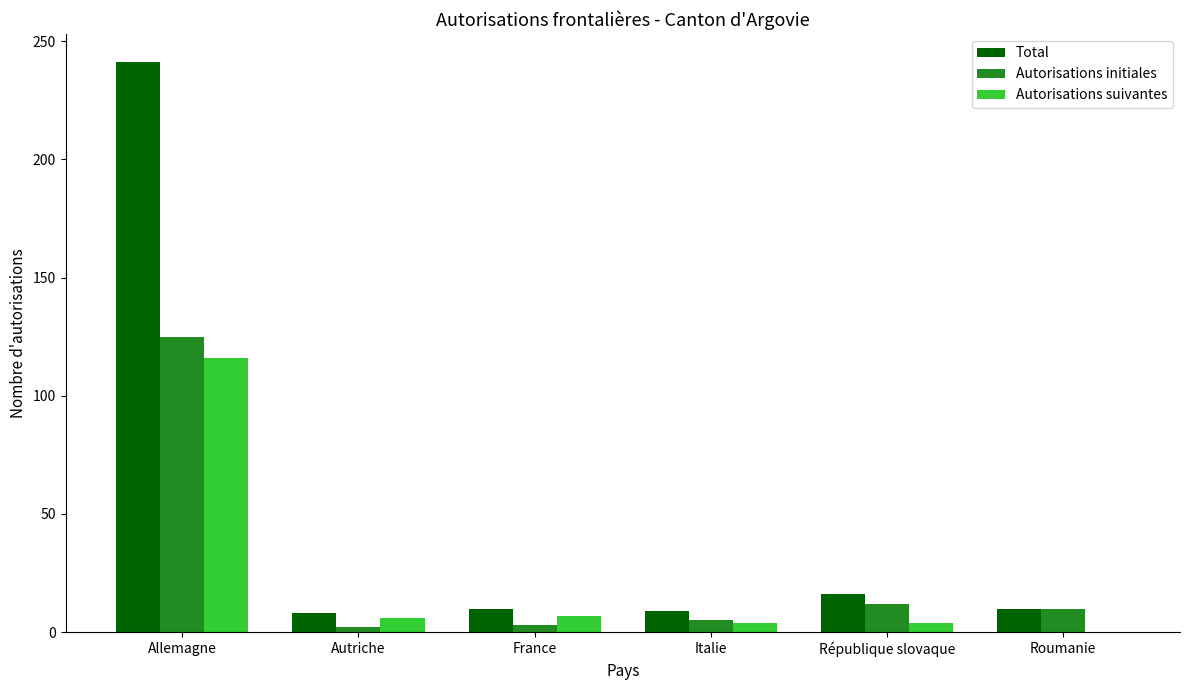

The value of Autorisations initiales at Roumanie is 10. True or false?

True